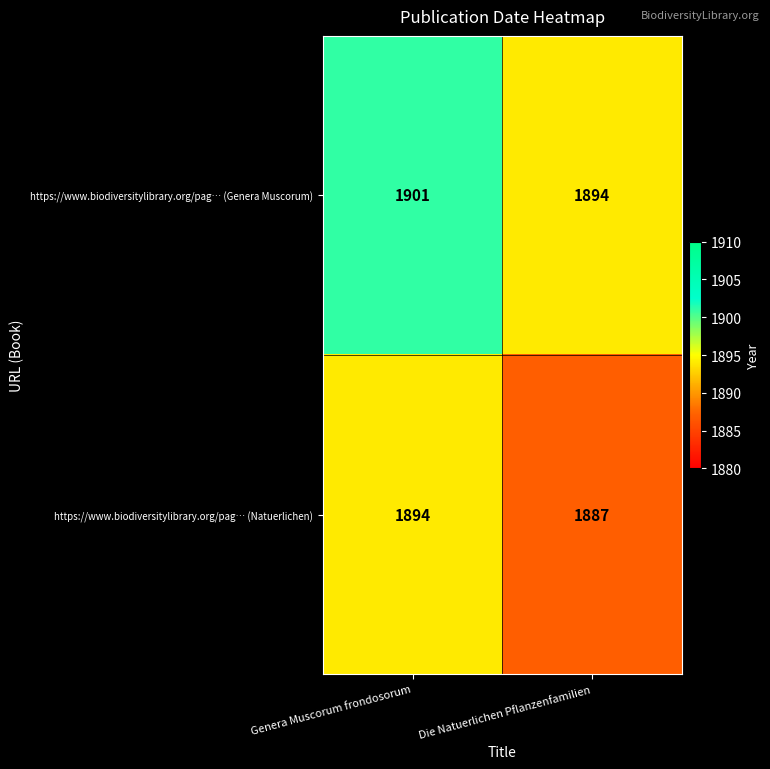

Which category has the lowest value in the https://www.biodiversitylibrary.org/pag… (Genera Muscorum) series?

Die Natuerlichen Pflanzenfamilien